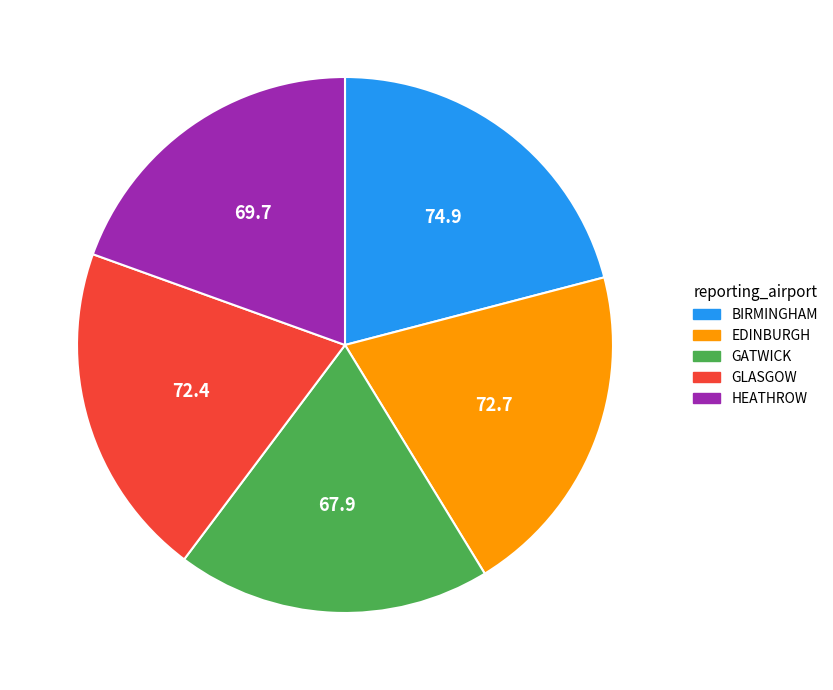

What is the smallest slice in the pie chart?

GATWICK